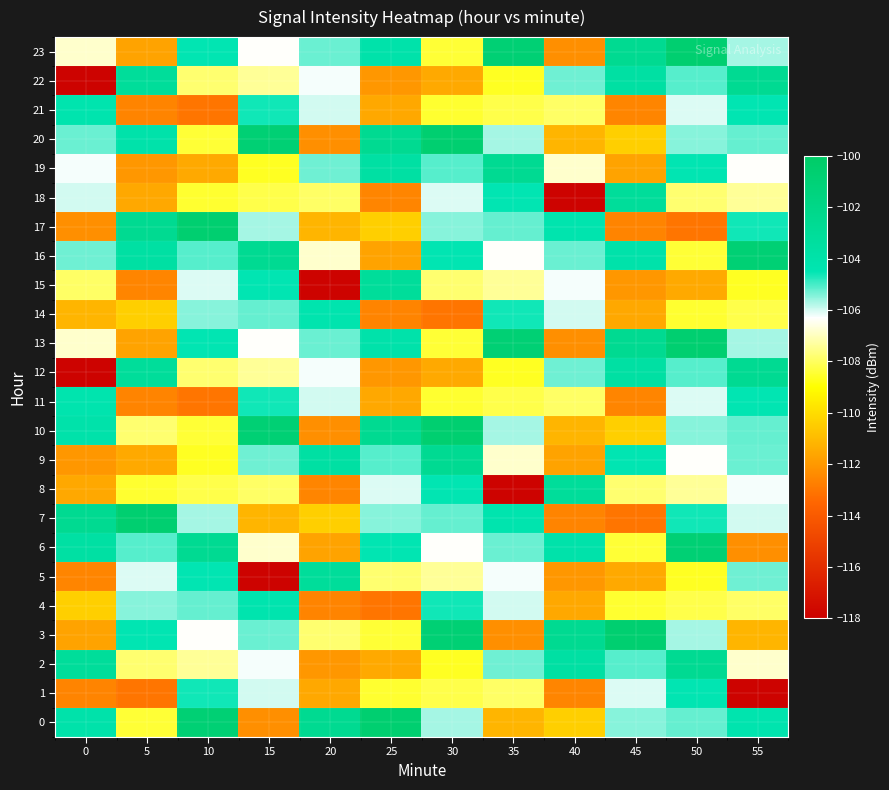

Which label corresponds to the smallest value in the chart?

55